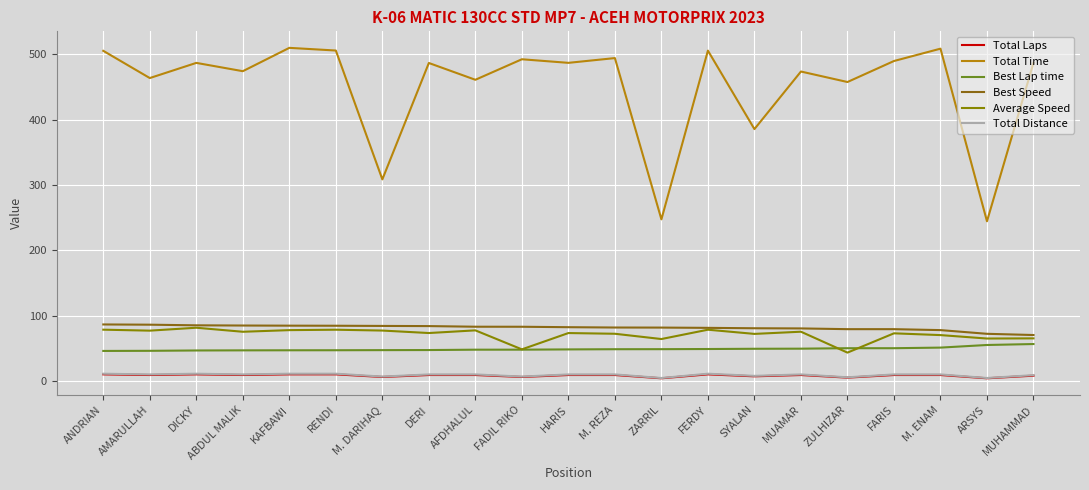

True or false: Best Speed and Total Time intersect in this chart.

False